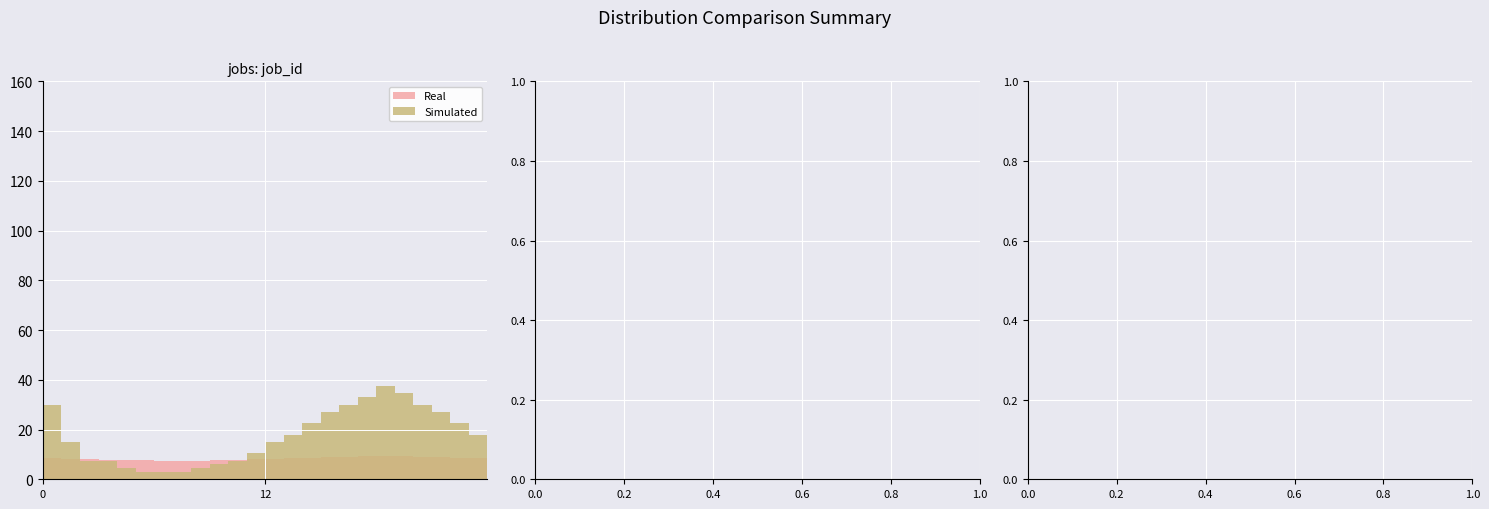

What is the label of the 7th bar from the left?

6